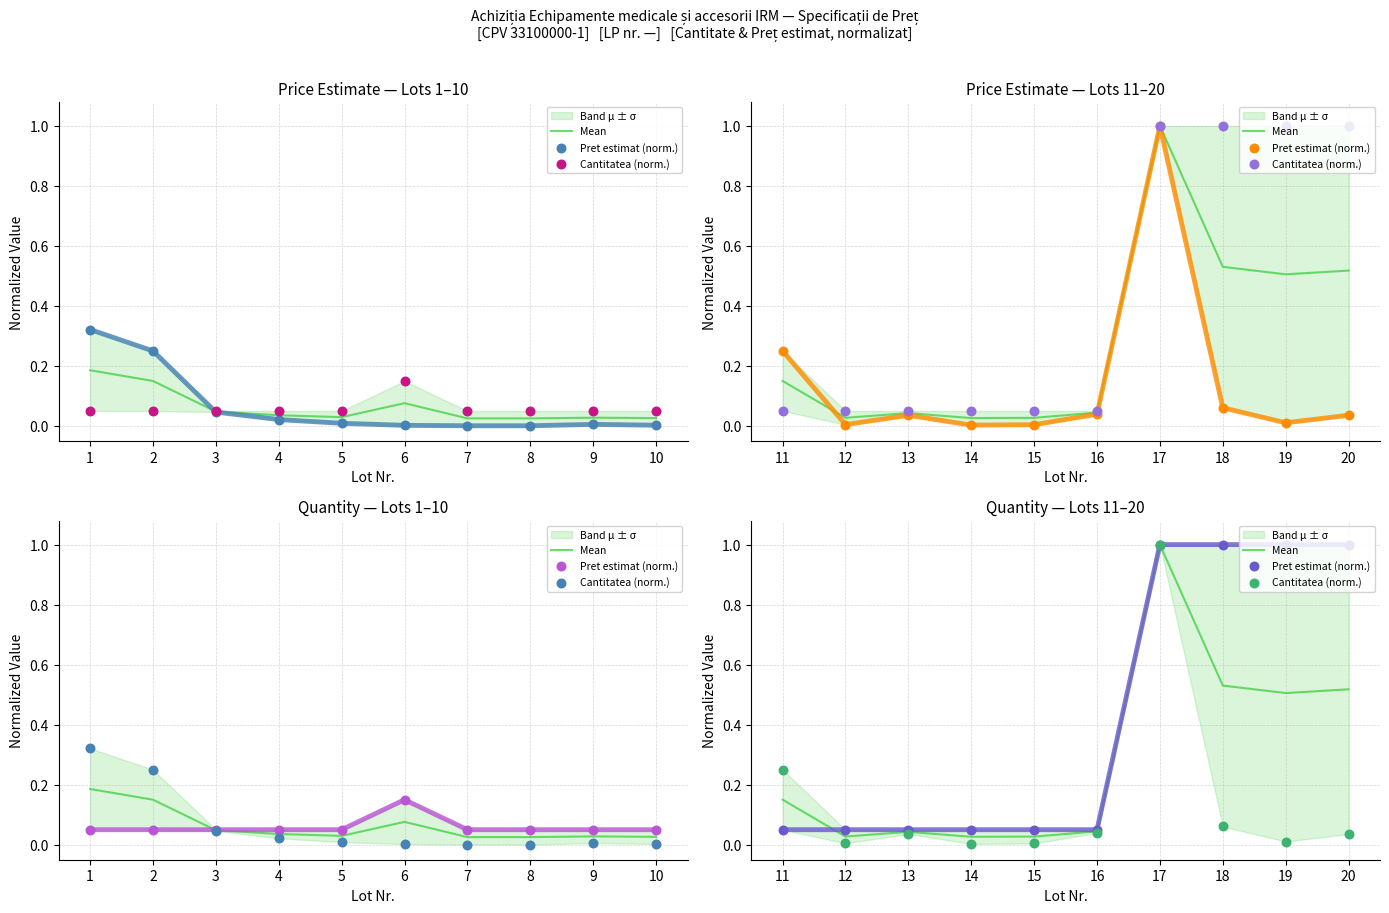

What are all the series names shown in the legend?

Mean, Pret estimat (norm.), Cantitatea (norm.)